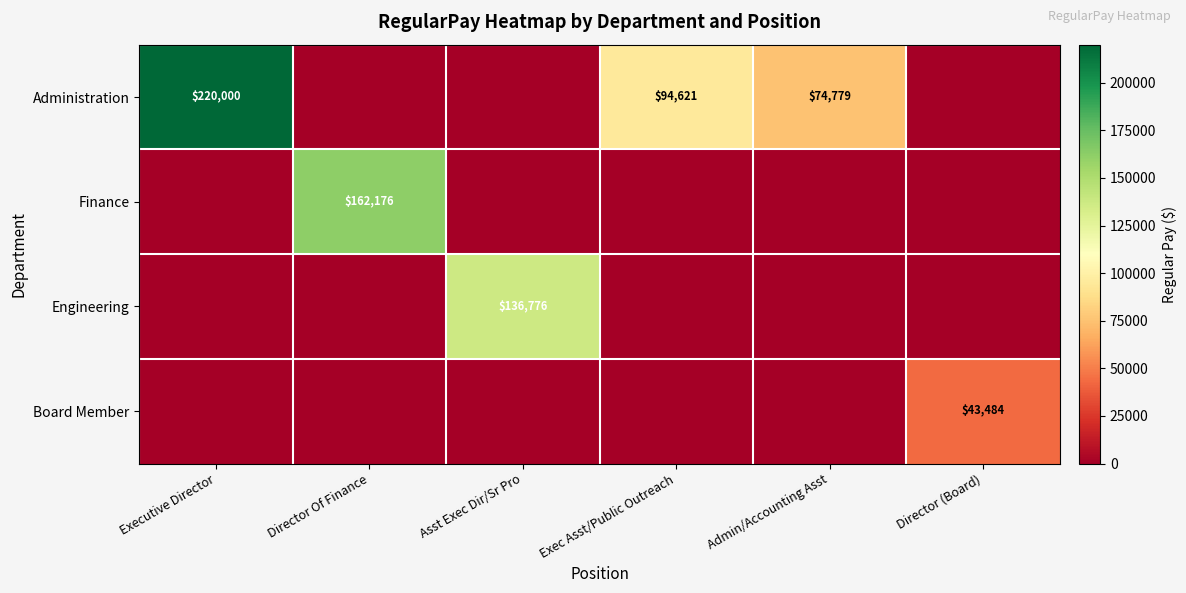

What is the difference between the highest and lowest values at Director Of Finance?

162176